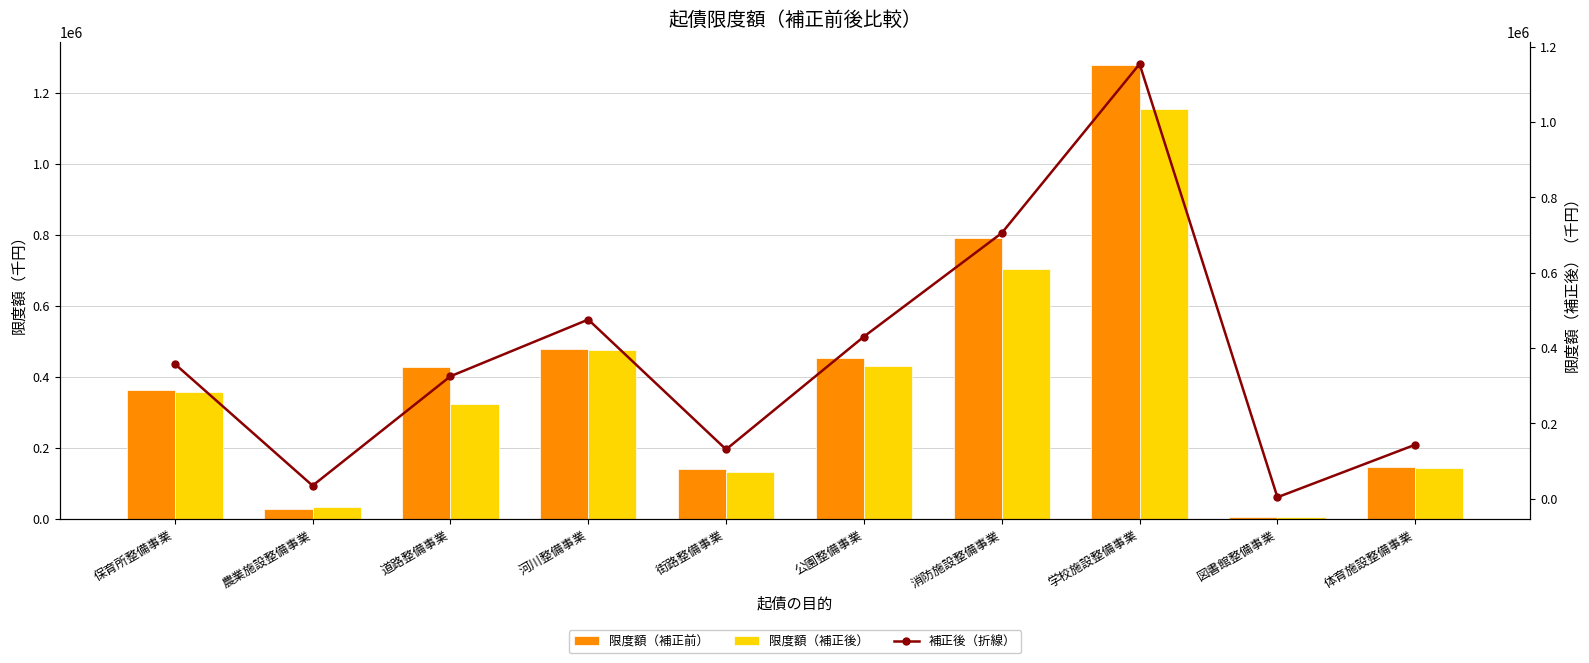

Is it true that 限度額（補正前） equals 717711 at 公園整備事業?

False